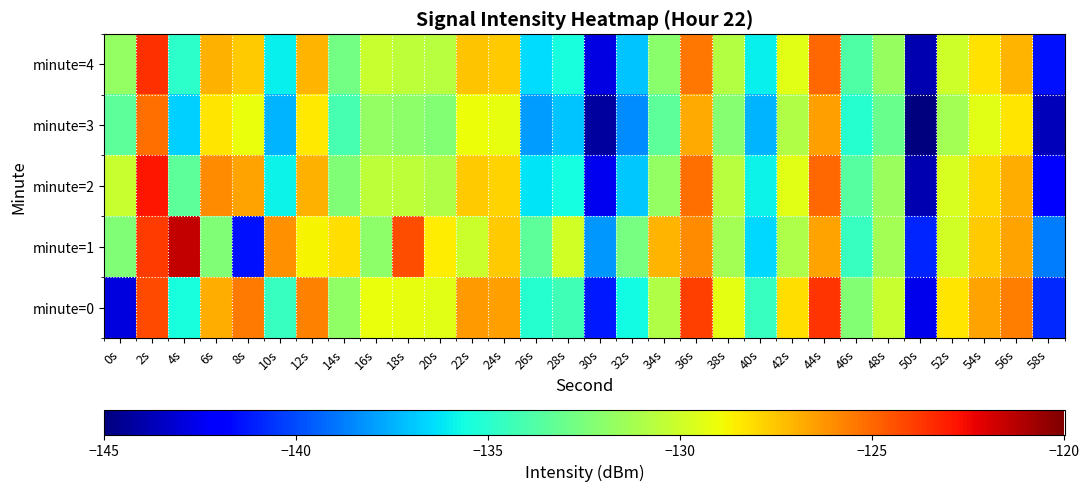

How many categories are shown in the chart?

30